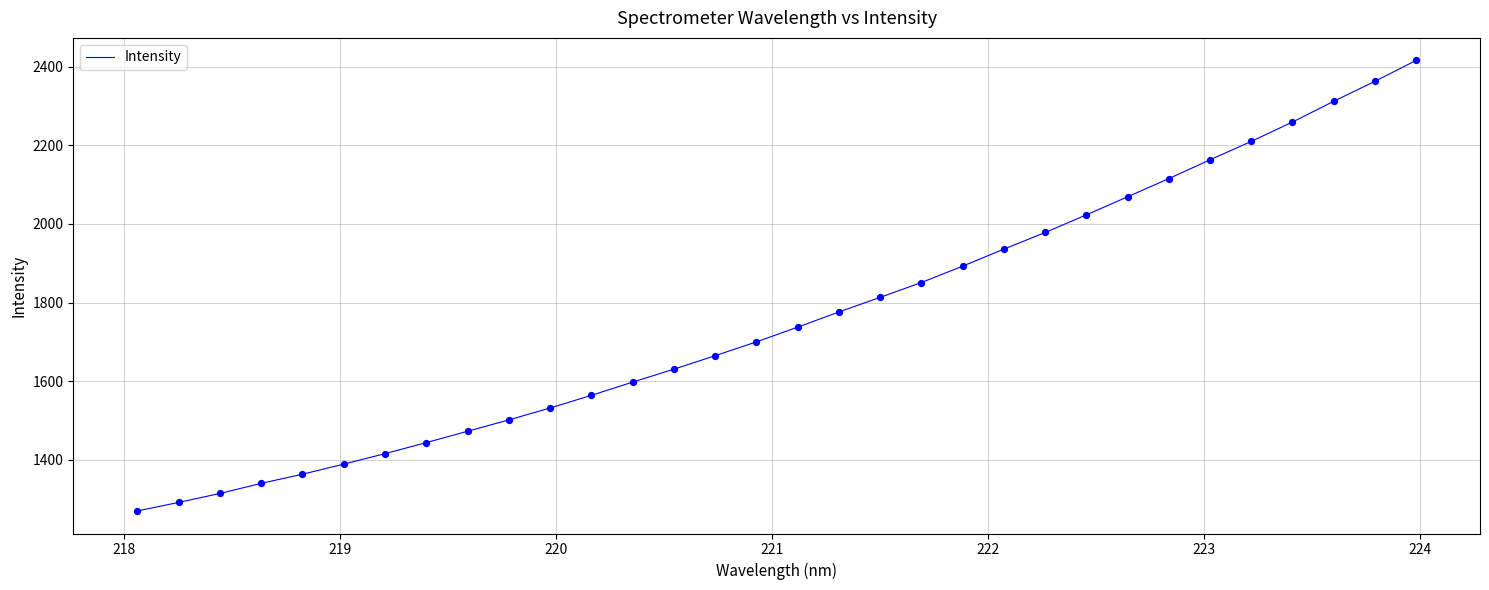

What is the minimum value shown in the chart?

1269.7